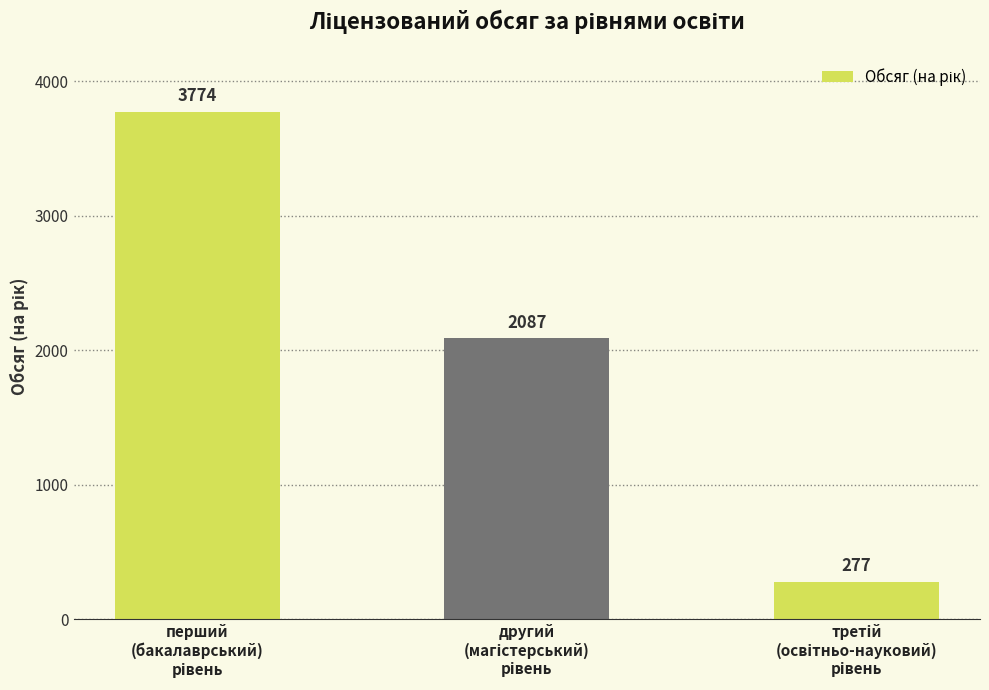

What is the value of the 3rd bar from the left?

277